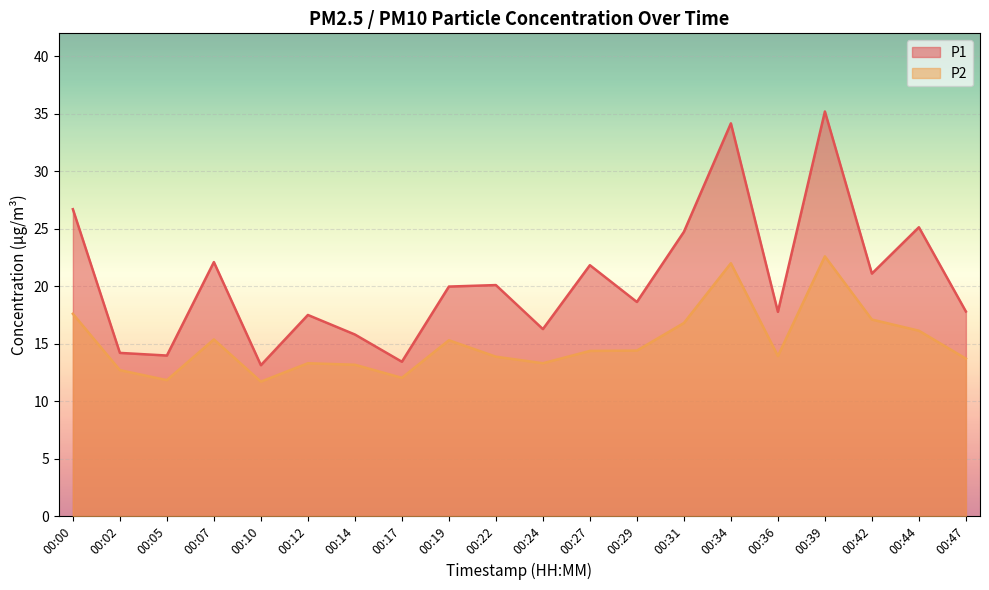

What is the difference between the highest and lowest values at 00:22?

6.2